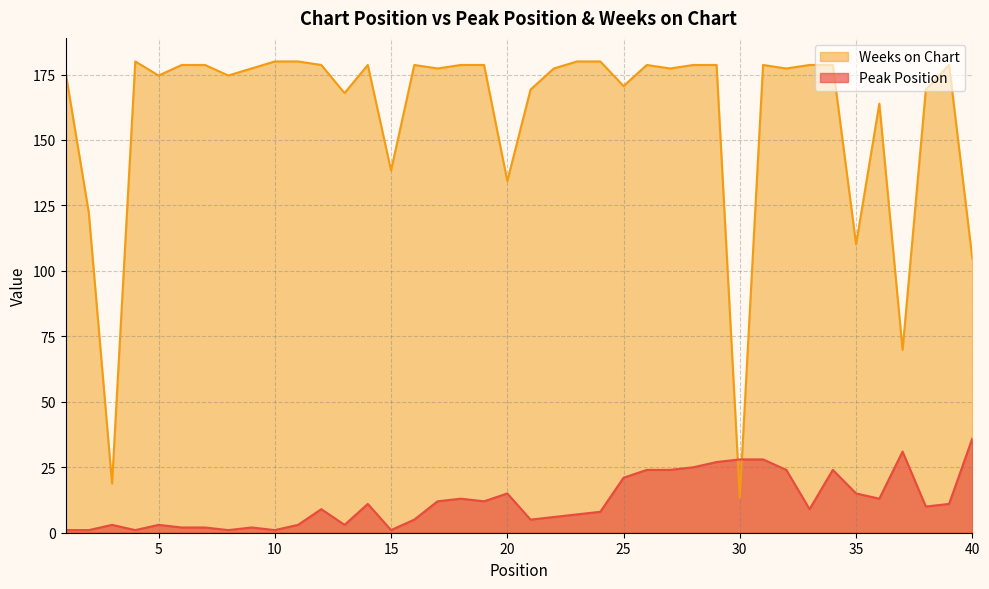

Reading left to right, what are all the values shown in this chart?

Peak Position: 1.0	1.0	3.0	1.0	3.0	2.0	2.0	1.0	2.0	1.0	3.0	9.0	3.0	11.0	1.0	5.0	12.0	13.0	12.0	15.0	5.0	6.0	7.0	8.0	21.0	24.0	24.0	25.0	27.0	28.0	28.0	24.0	9.0	24.0	15.0	13.0	31.0	10.0	11.0	36.0
Weeks on Chart: 176.0	122.2	18.8	180.0	174.6	178.7	178.7	174.6	177.3	180.0	180.0	178.7	167.9	178.7	138.4	178.7	177.3	178.7	178.7	134.3	169.3	177.3	180.0	180.0	170.6	178.7	177.3	178.7	178.7	13.4	178.7	177.3	178.7	178.7	110.1	163.9	69.9	169.3	178.7	104.8